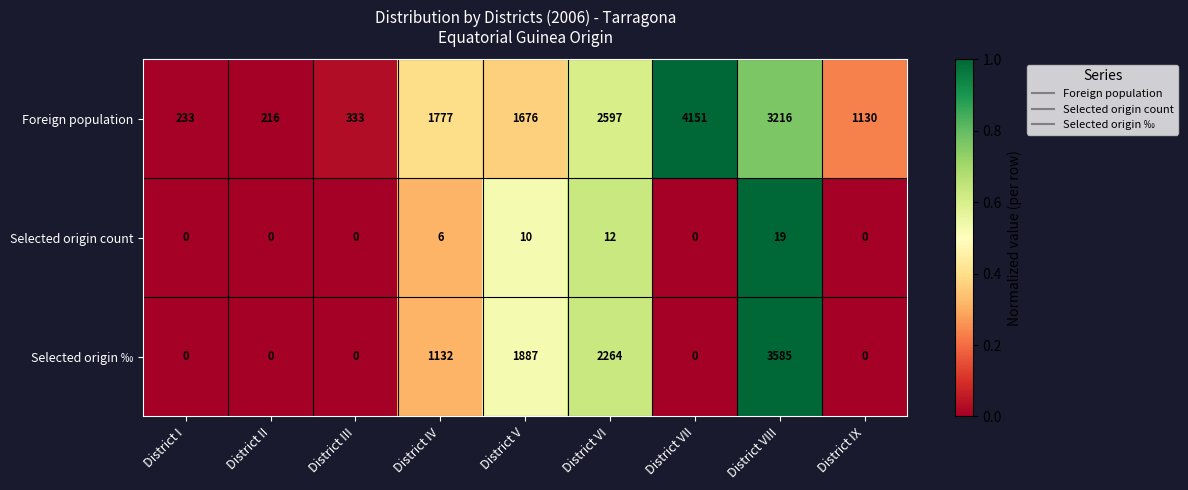

Reading left to right, extract all data points from this chart.

Foreign population: District I=233	District II=216	District III=333	District IV=1777	District V=1676	District VI=2597	District VII=4151	District VIII=3216	District IX=1130
Selected origin count: District I=0	District II=0	District III=0	District IV=6	District V=10	District VI=12	District VII=0	District VIII=19	District IX=0
Selected origin ‰: District I=0	District II=0	District III=0	District IV=1132	District V=1887	District VI=2264	District VII=0	District VIII=3585	District IX=0